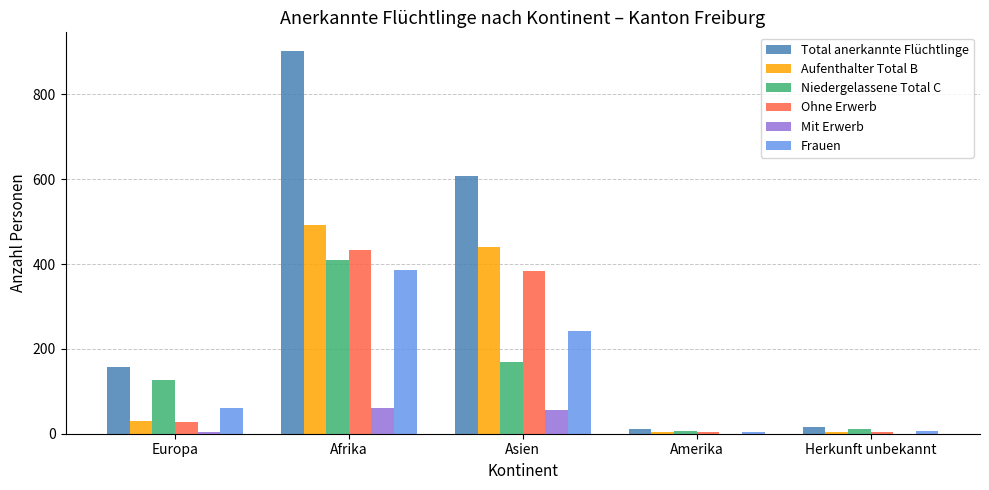

What is the highest value of the Ohne Erwerb series?

432